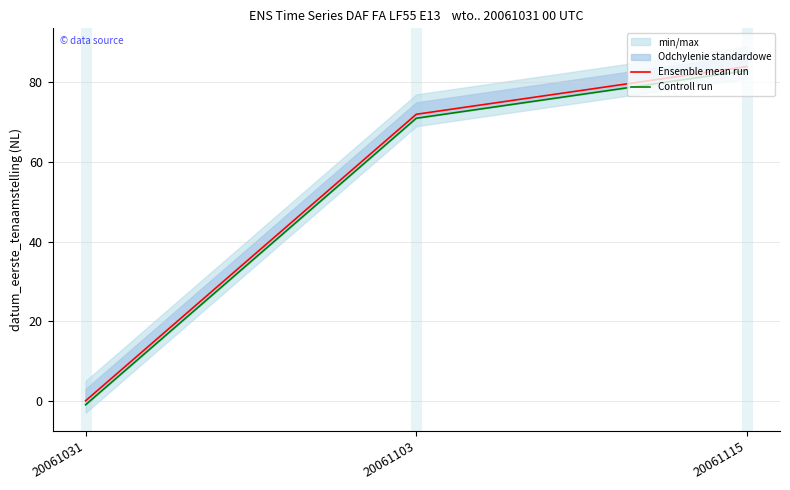

Reading left to right, list all the values displayed in this chart.

Ensemble mean run: 0	72	84
Controll run: -1	71	83